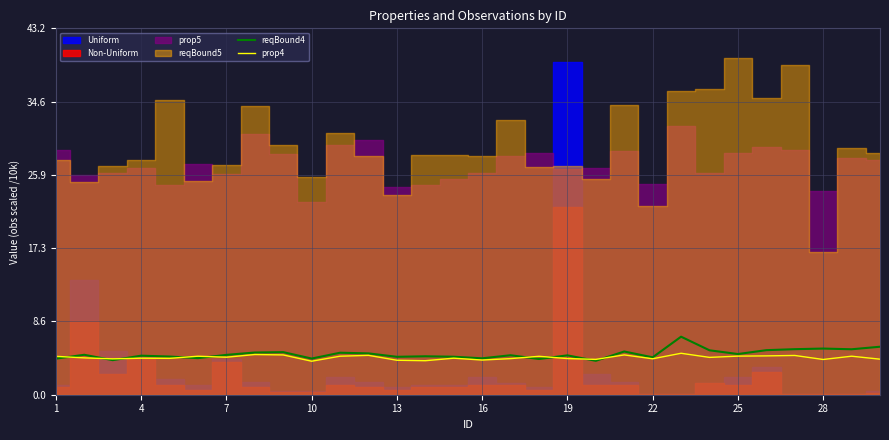

What is the minimum value for reqBound4?

4.0